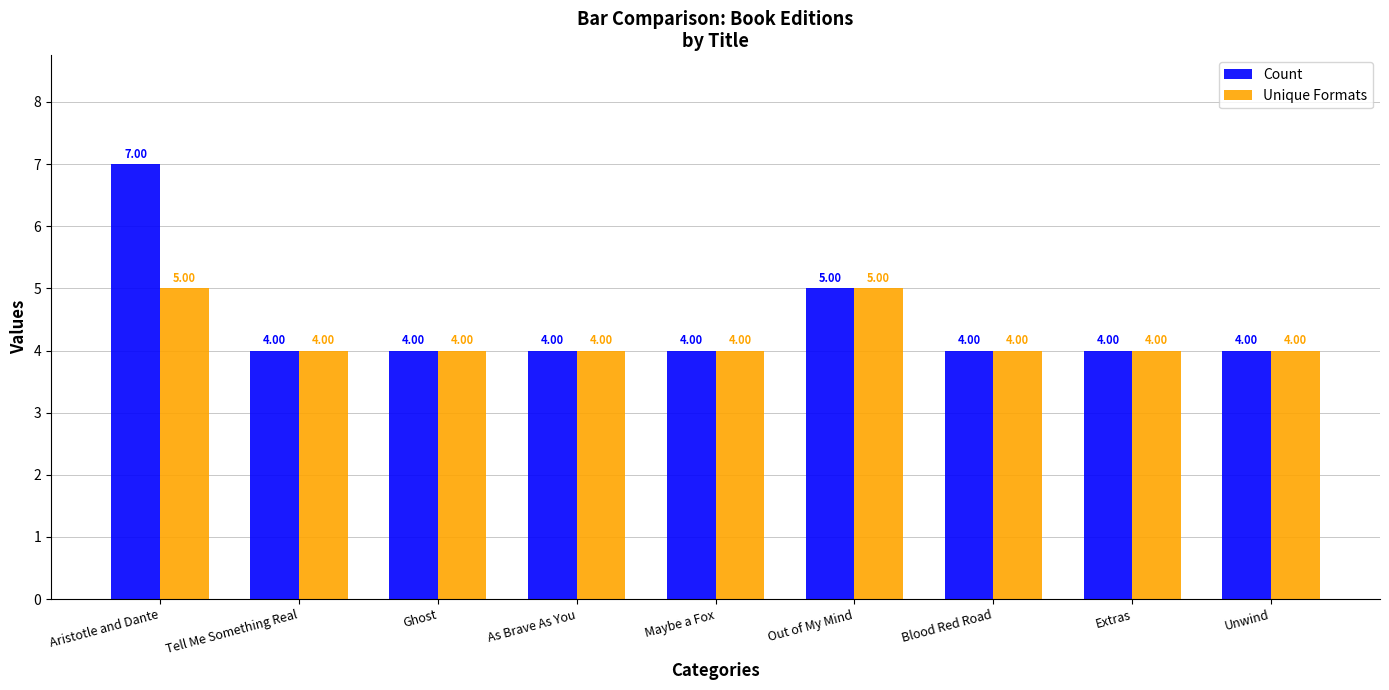

Reading left to right, extract all data points from this chart.

Count: Aristotle and Dante=7	Tell Me Something Real=4	Ghost=4	As Brave As You=4	Maybe a Fox=4	Out of My Mind=5	Blood Red Road=4	Extras=4	Unwind=4
Unique Formats: Aristotle and Dante=5	Tell Me Something Real=4	Ghost=4	As Brave As You=4	Maybe a Fox=4	Out of My Mind=5	Blood Red Road=4	Extras=4	Unwind=4